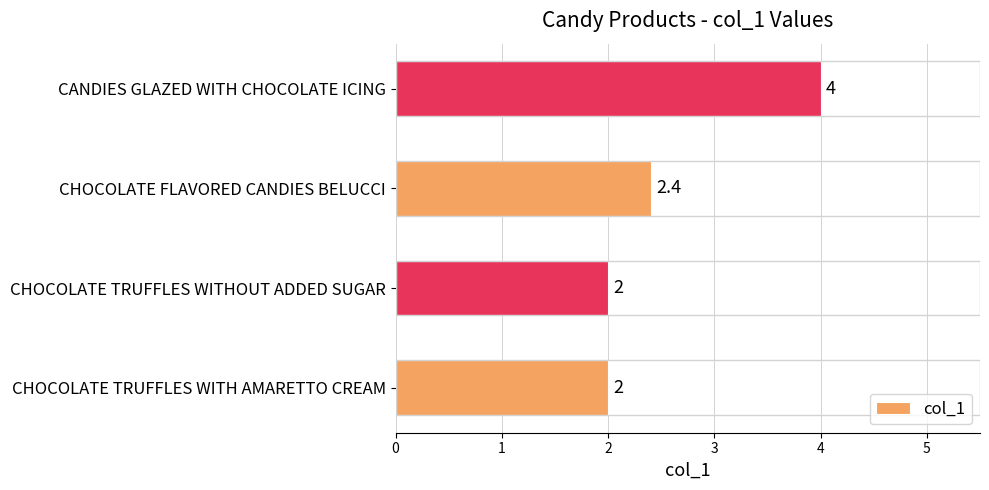

What is the average value?

2.6